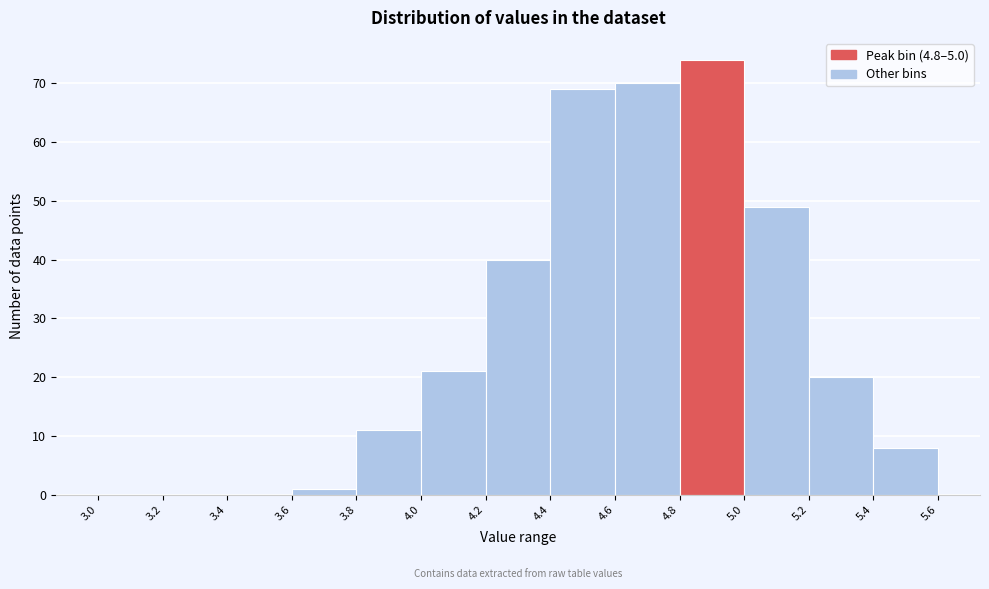

Over which range of the x-axis is the bar tallest?

4.8 to 5.0